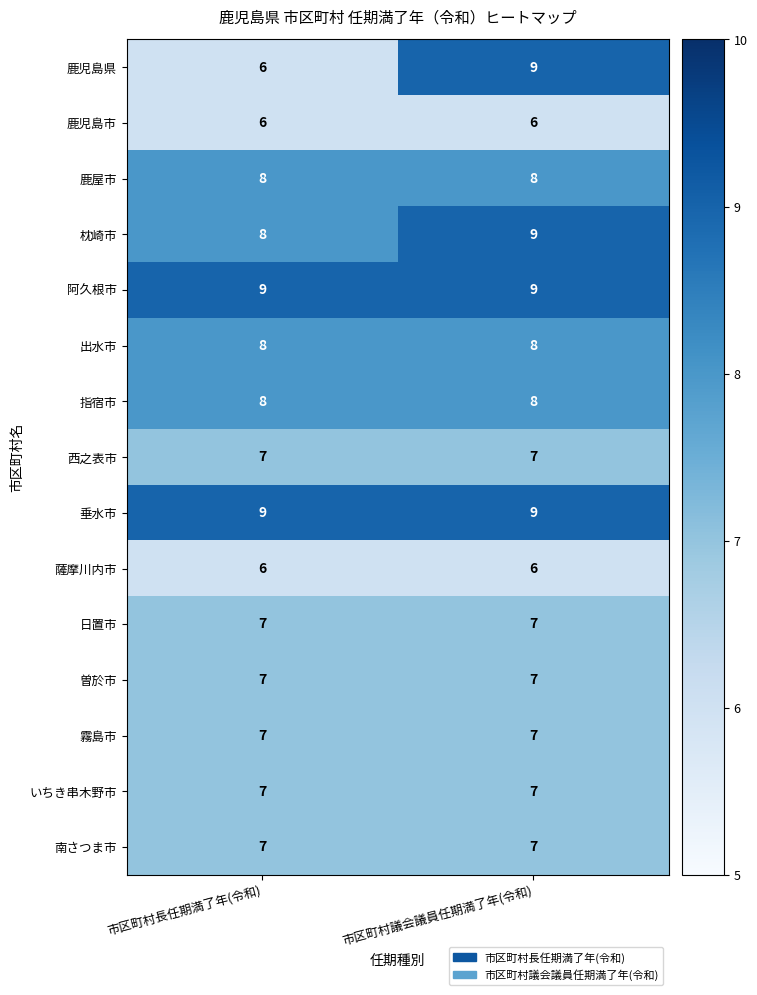

What is the maximum value shown in the chart?

9